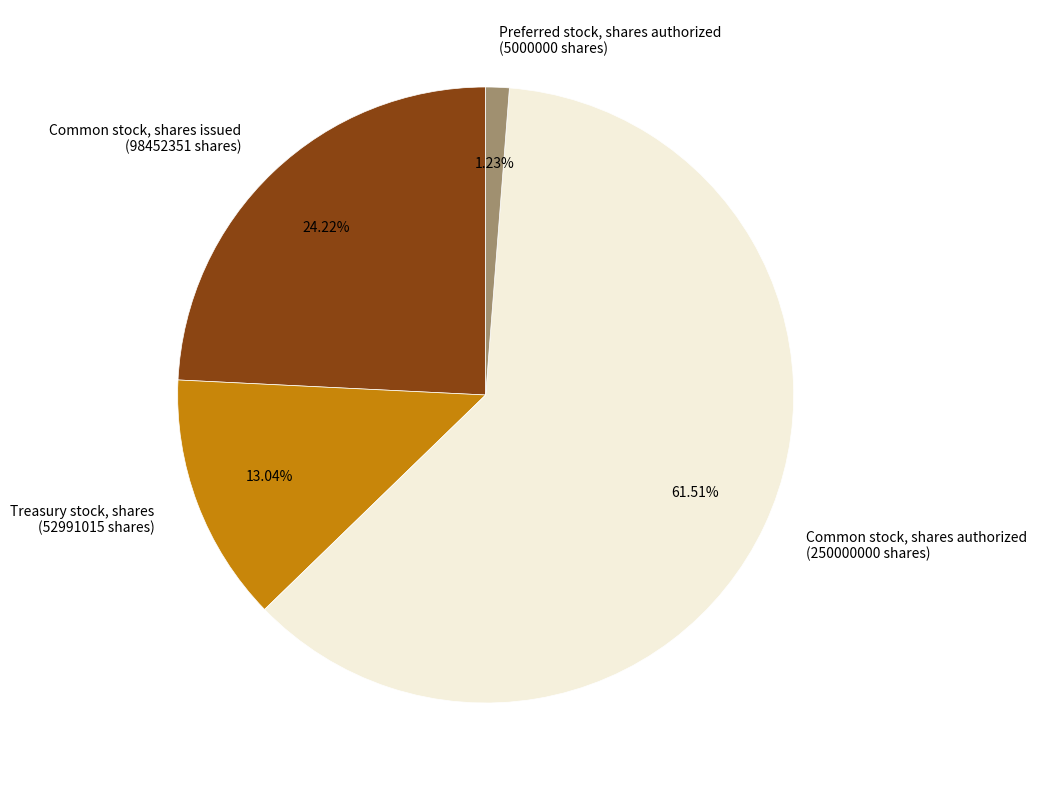

True or false: Common stock, shares issued accounts for 24% of the total.

True